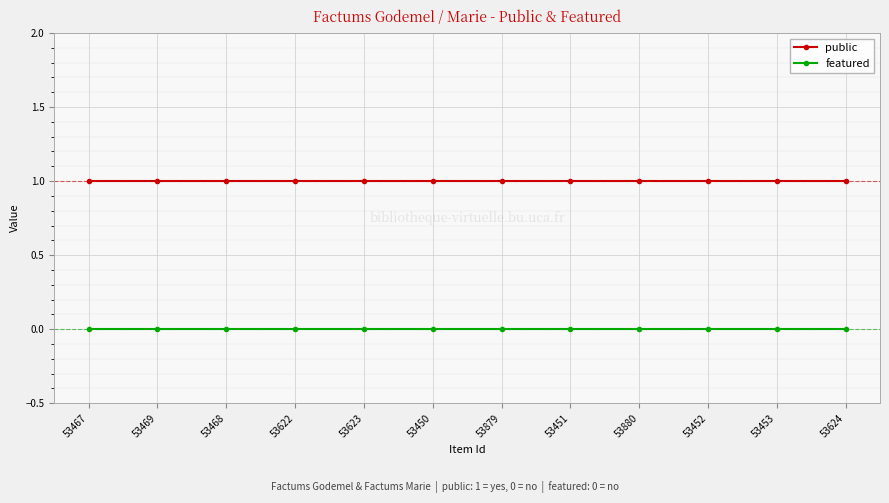

Is the value of public at 53879 greater than the value of featured at 53622?

Yes